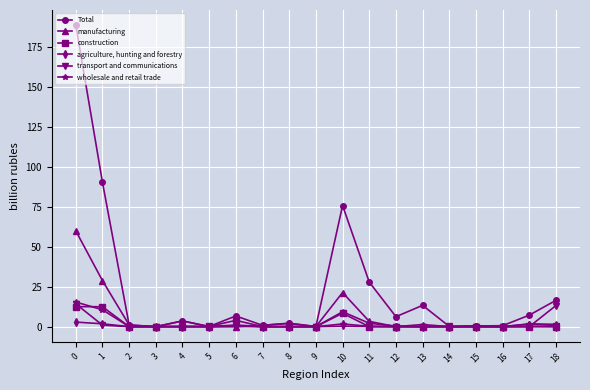

What is the difference between the Total values at 8 and 6?

4.5